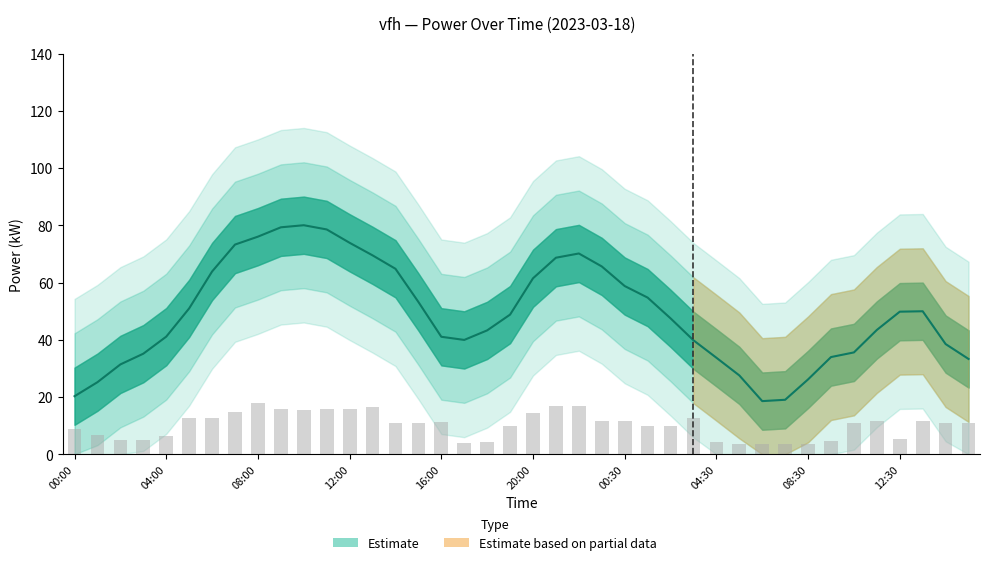

List the labels in order of value, largest first.

08:00, 21:00, 22:00, 13:00, 11:00, 09:00, 12:00, 10:00, 07:00, 20:00, 03:30, 05:00, 06:00, 11:30, 13:30, 23:00, 00:30, 16:00, 14:00, 15:00, 14:30, 15:30, 10:30, 19:00, 01:30, 02:30, 00:00, 01:00, 04:00, 12:30, 02:00, 03:00, 09:30, 18:00, 04:30, 17:00, 05:30, 06:30, 07:30, 08:30